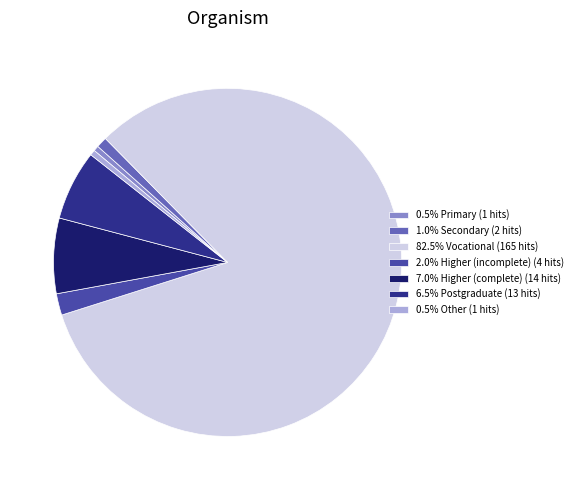

Is 82.5% Vocational (165 hits) the majority of the pie?

Yes